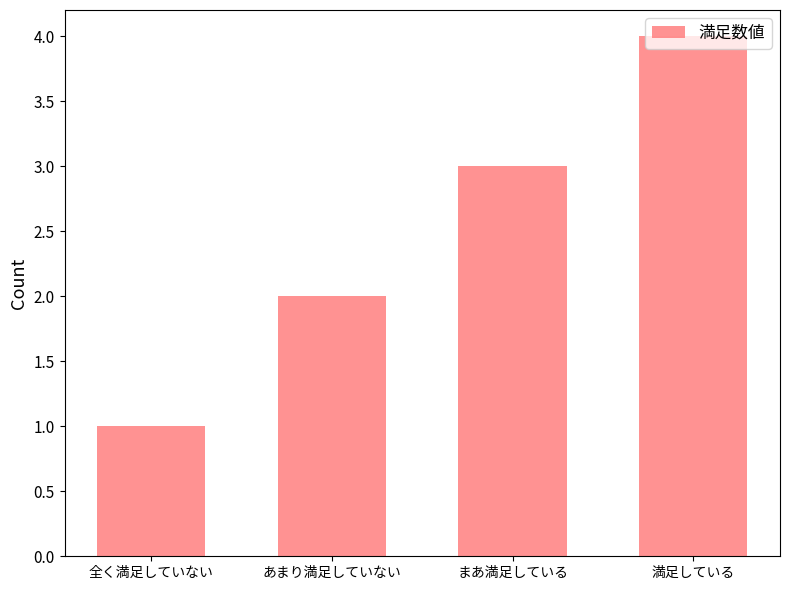

What position from the right is 全く満足していない?

4